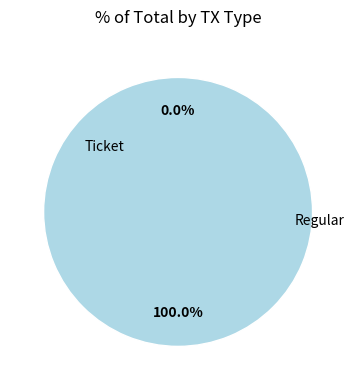

To the nearest percent, what is the combined percentage of Ticket and Regular?

100%